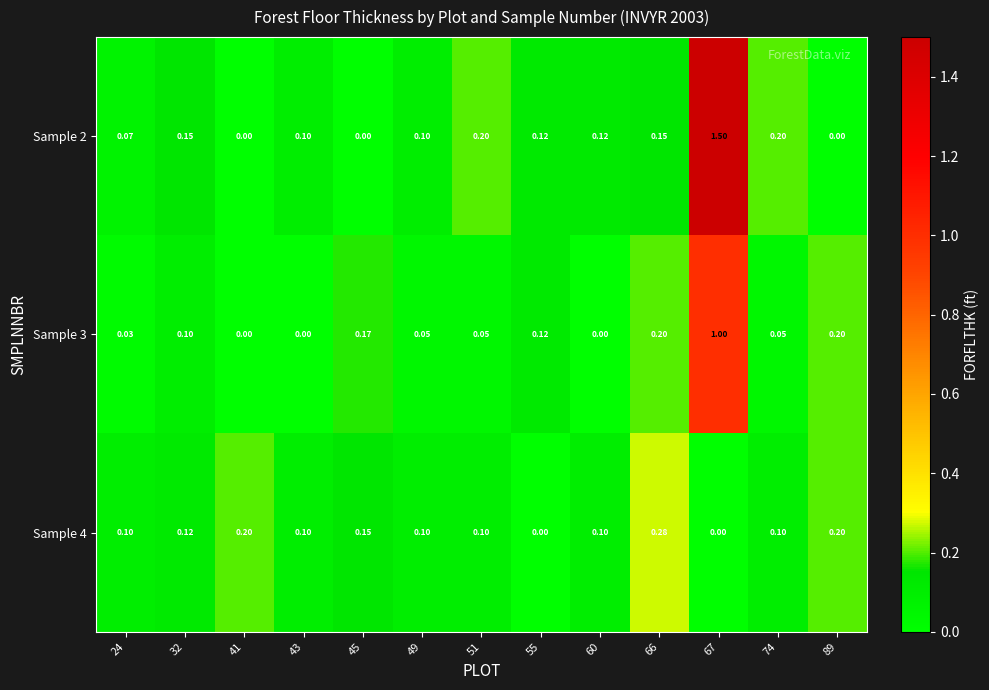

Is the value of Sample 3 at 89 greater than the value of Sample 2 at 89?

Yes